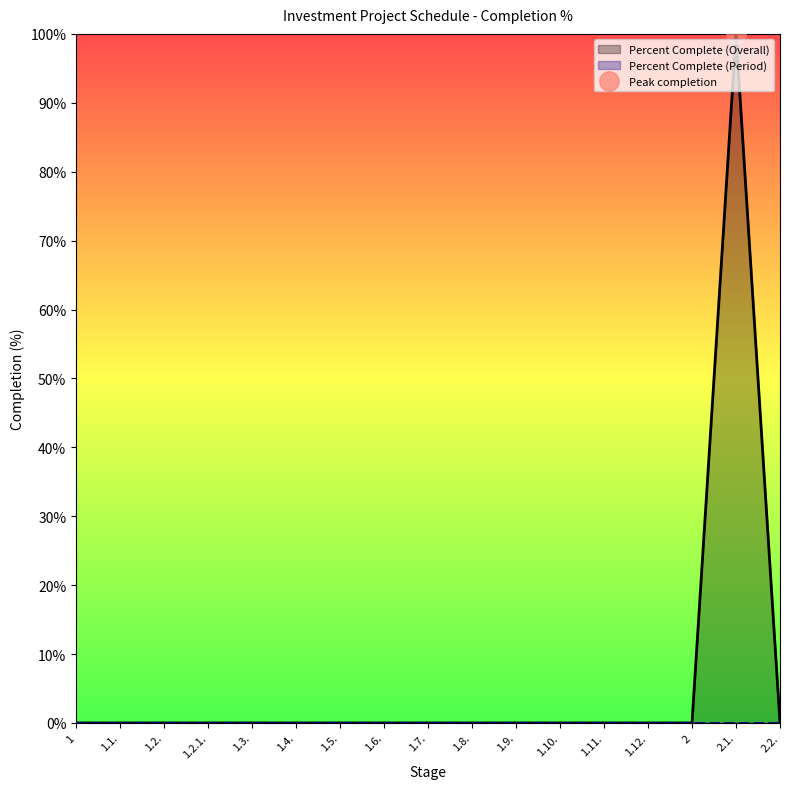

Count the number of categories in the chart.

17